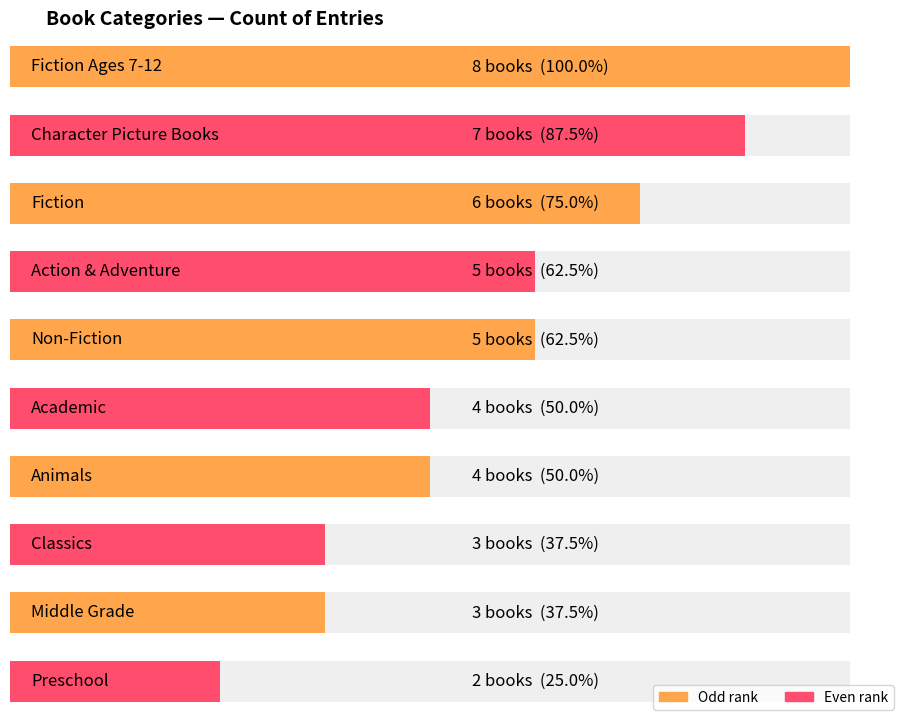

Which label corresponds to the largest value in the chart?

Fiction Ages 7-12